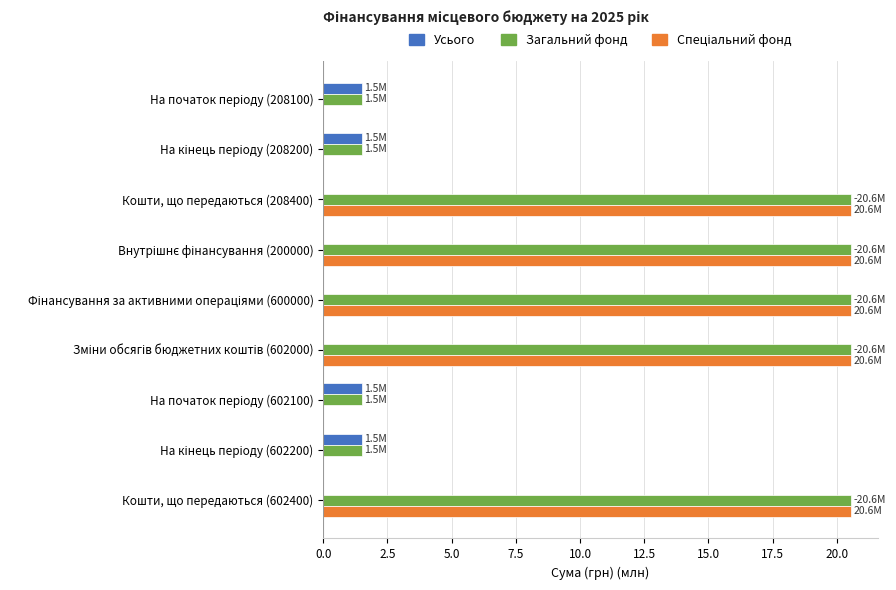

The Усього series shows 0.0 at Кошти, що передаються (602400). True or false?

True